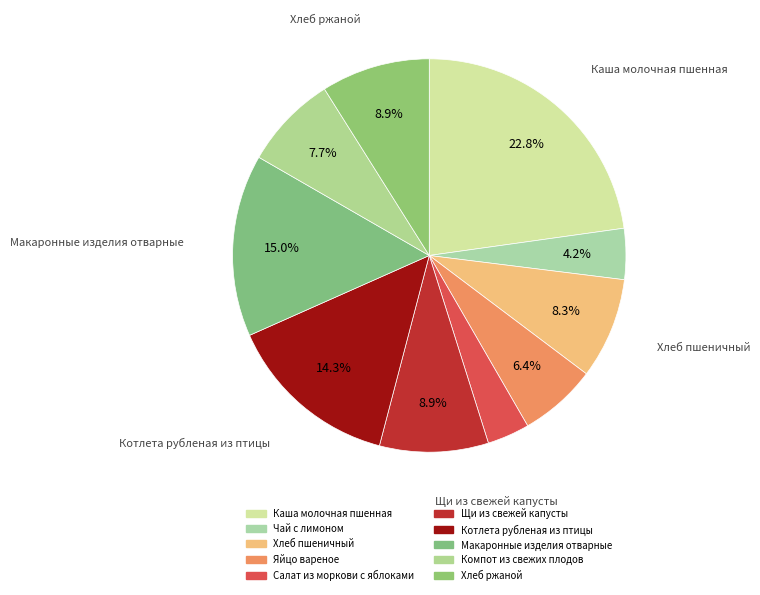

Count the number of slices in the pie.

10